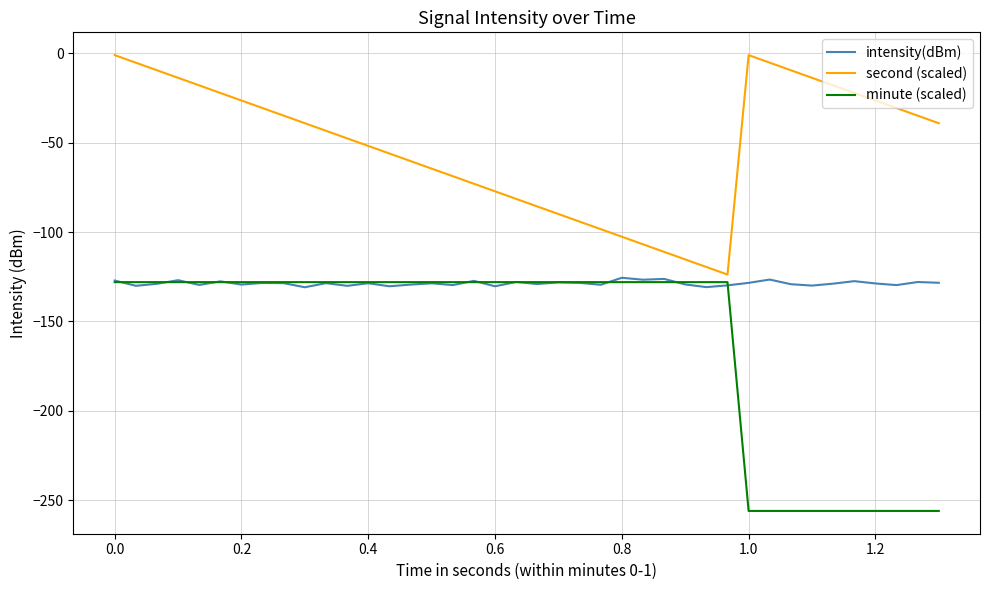

Which series has the largest range (max minus min)?

minute (scaled)